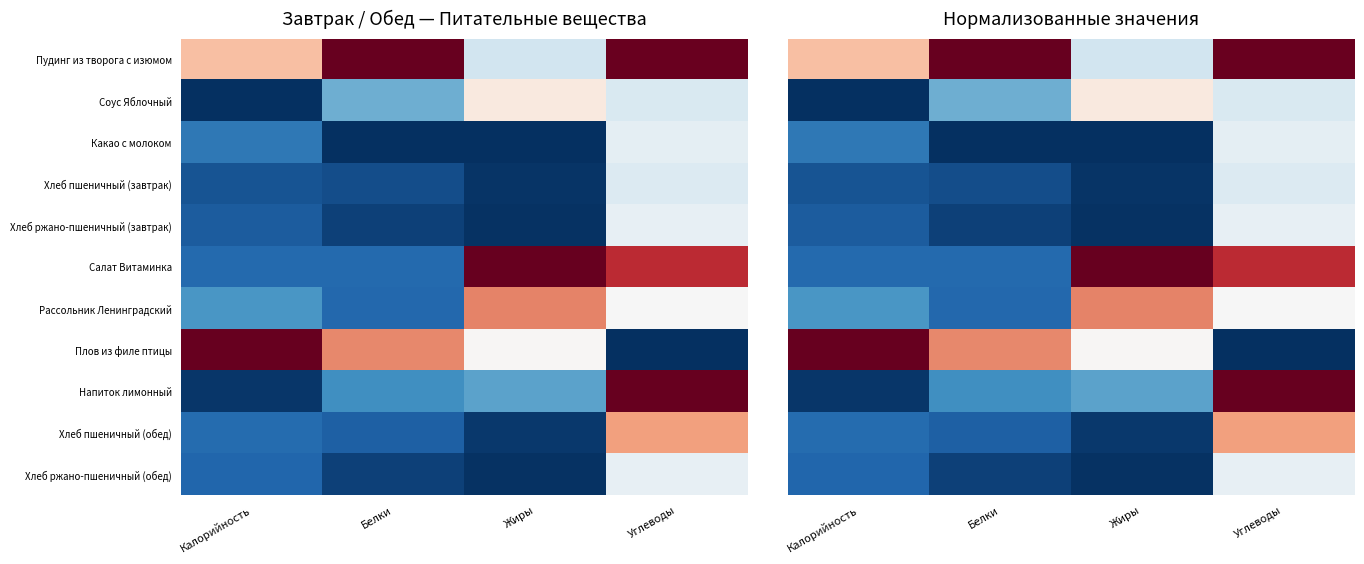

Between Жиры and Углеводы, which series saw the biggest shift?

Напиток лимонный